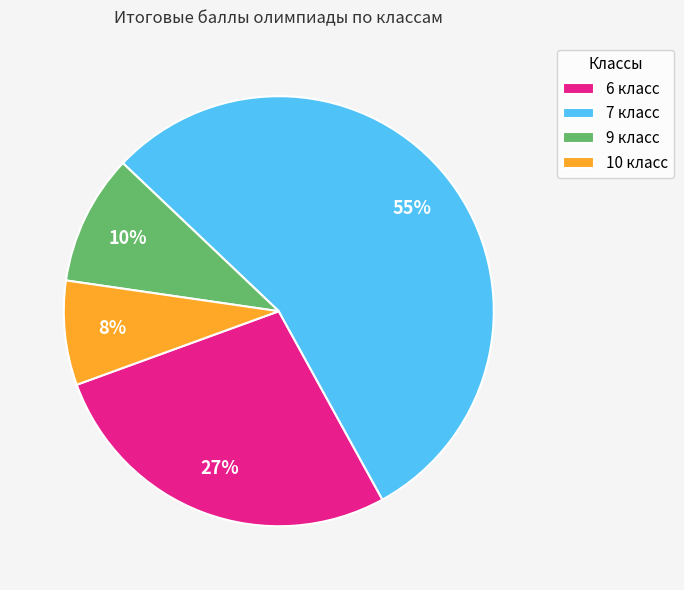

Which slice is the smallest?

10 класс